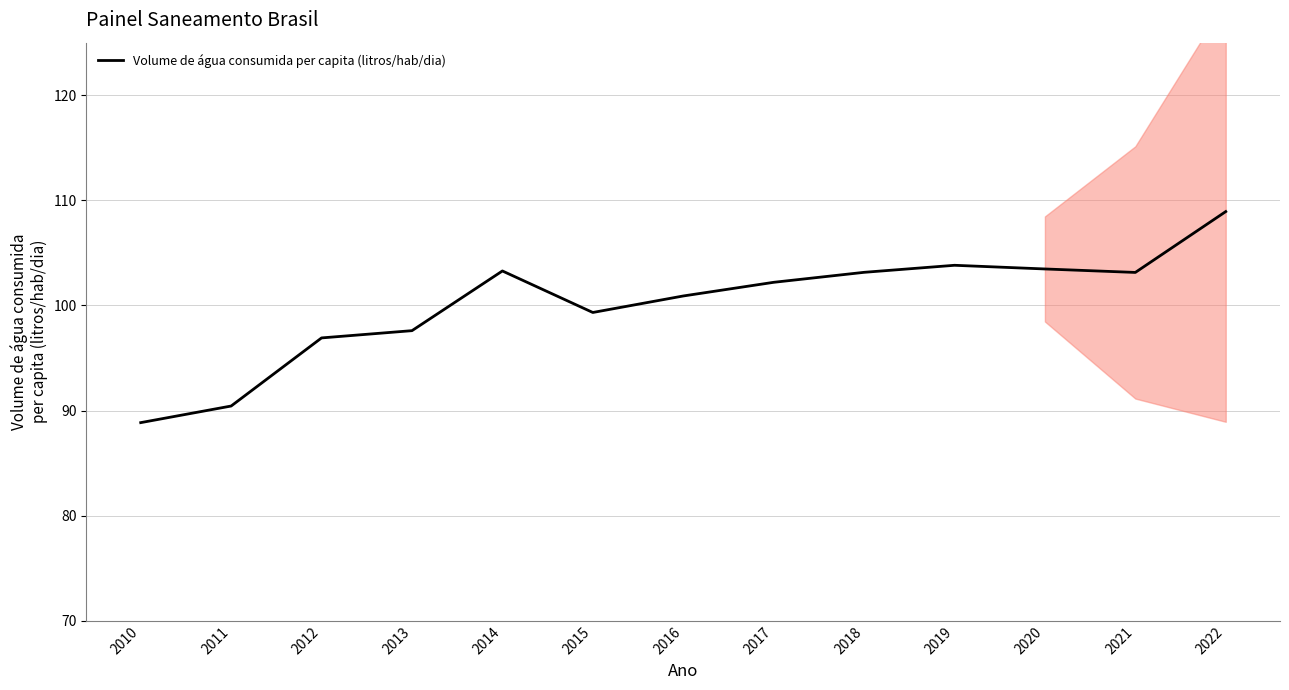

How many lines are shown in the chart?

1